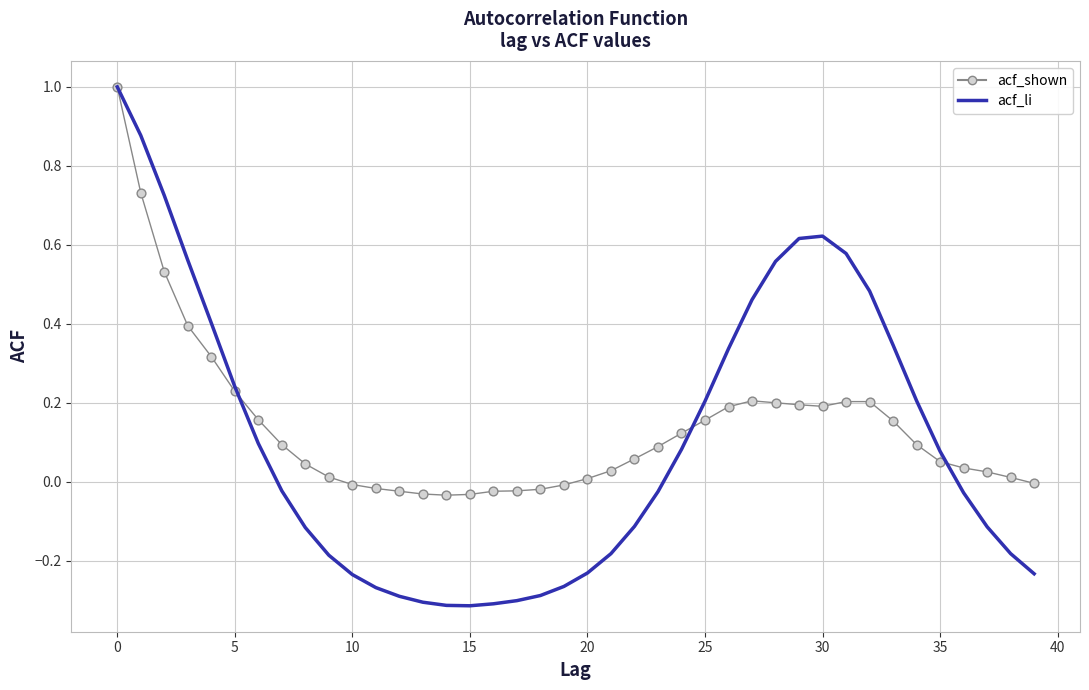

Which series has the largest range (max minus min)?

acf_li